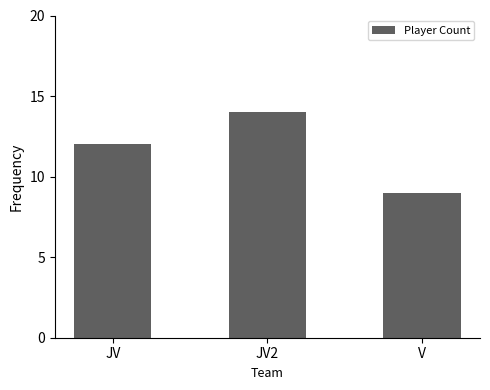

Which label corresponds to the smallest value in the chart?

V